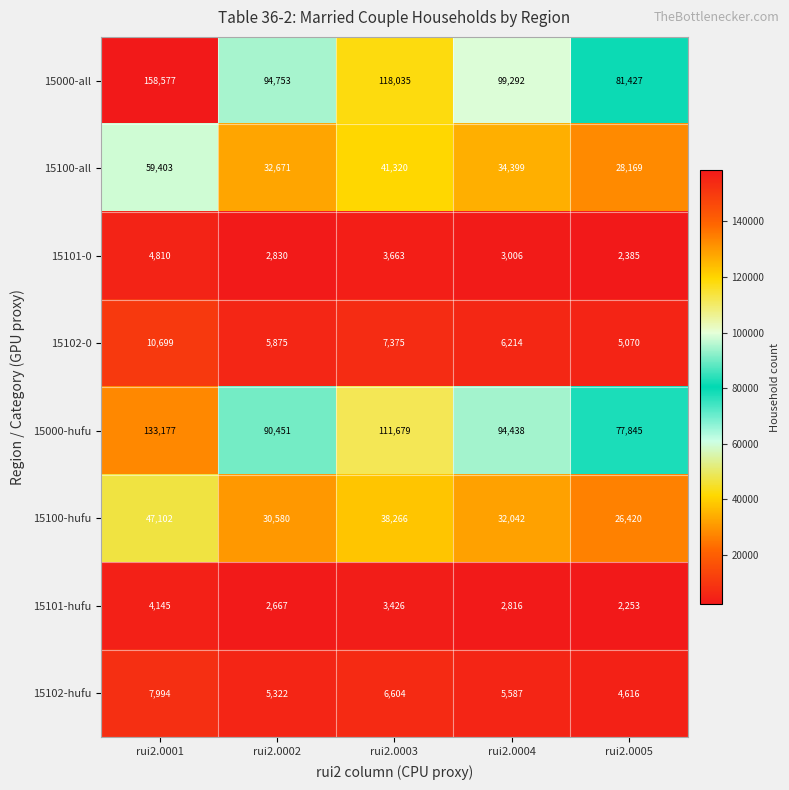

At which category is the sum across all series the highest?

rui2.0001